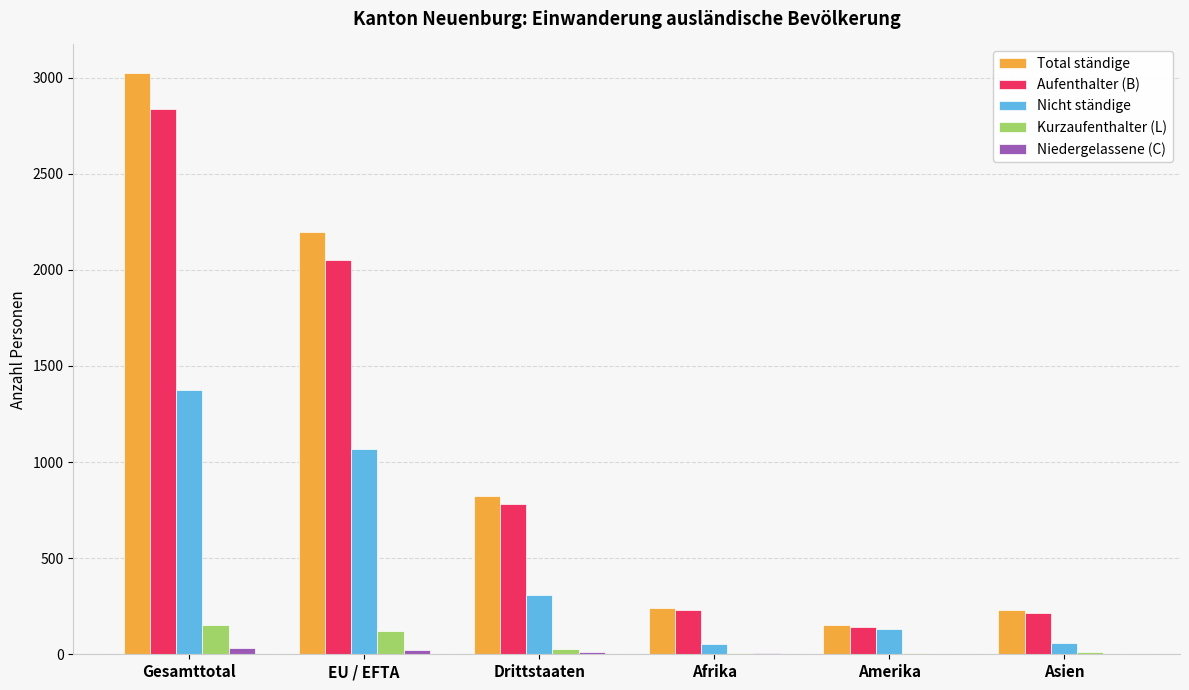

What is the sum of all Niedergelassene (C) values?

75